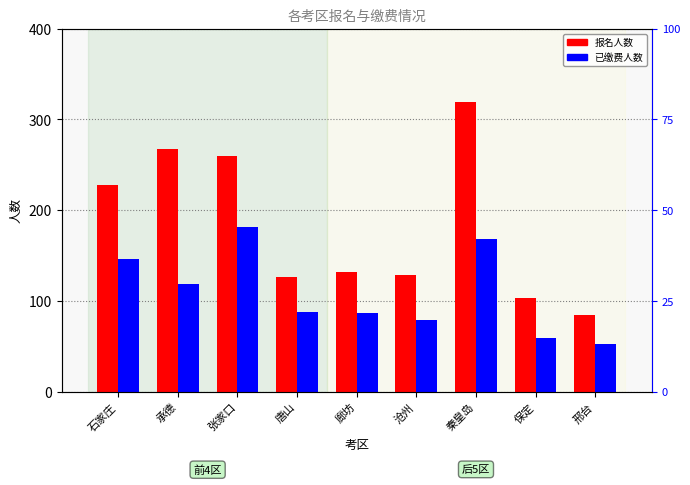

Where is 已缴费人数 nearest to the value 117?

承德